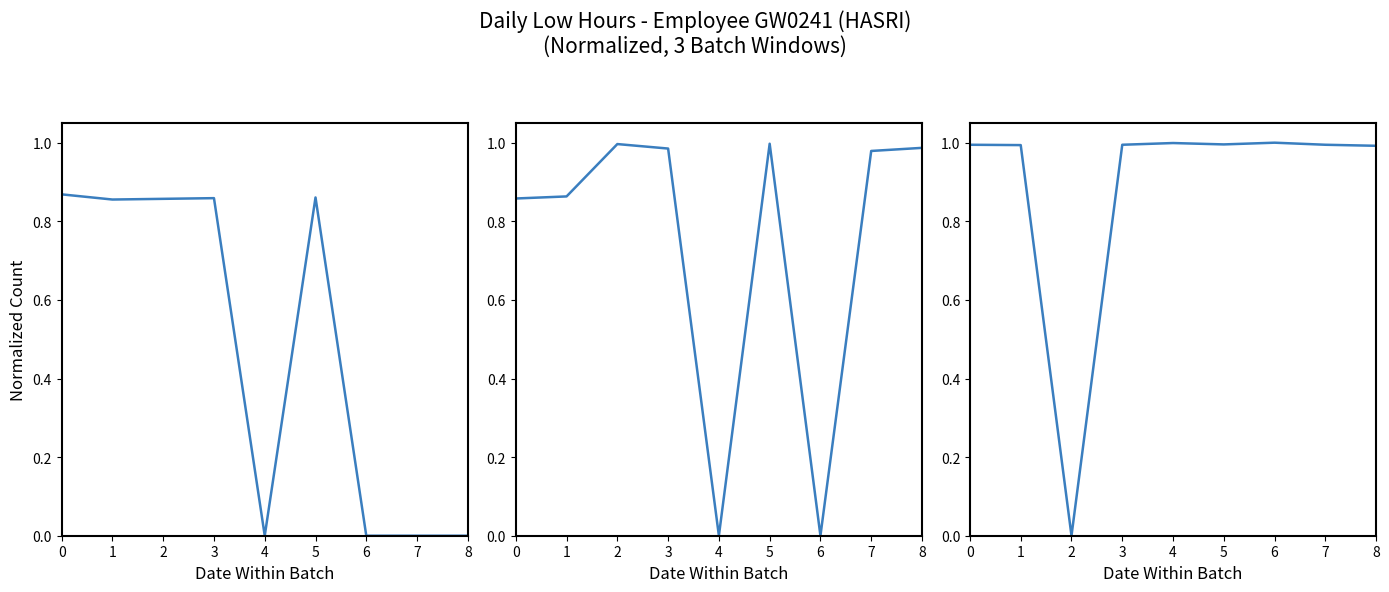

How many points are lower than both their immediate neighbors (excluding endpoints)?

2